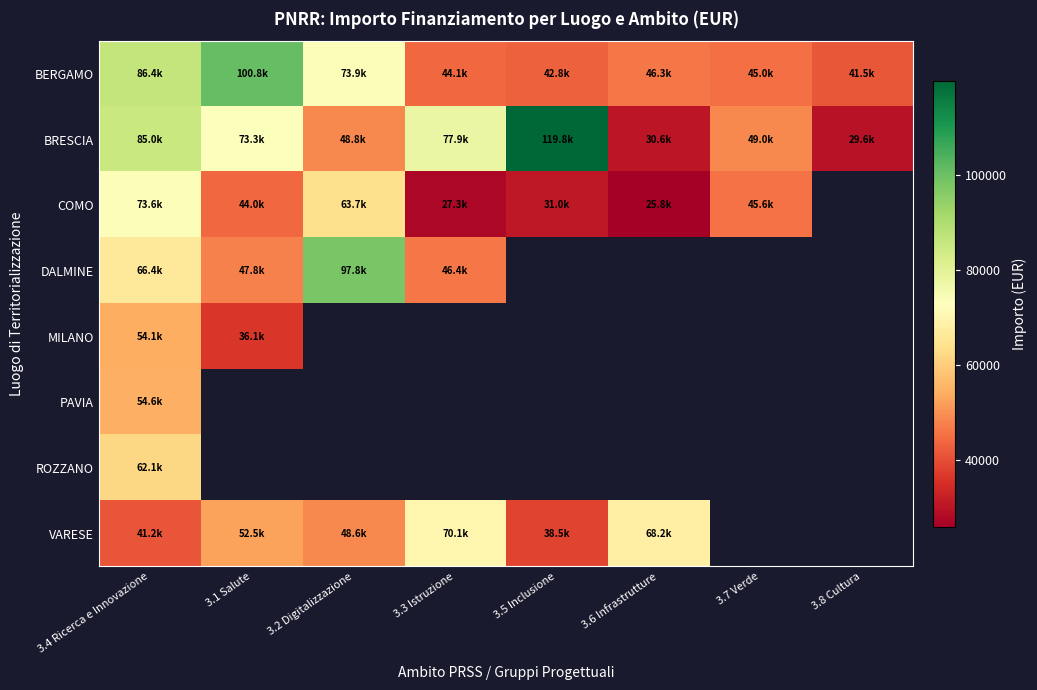

Count the number of data series in this chart.

8